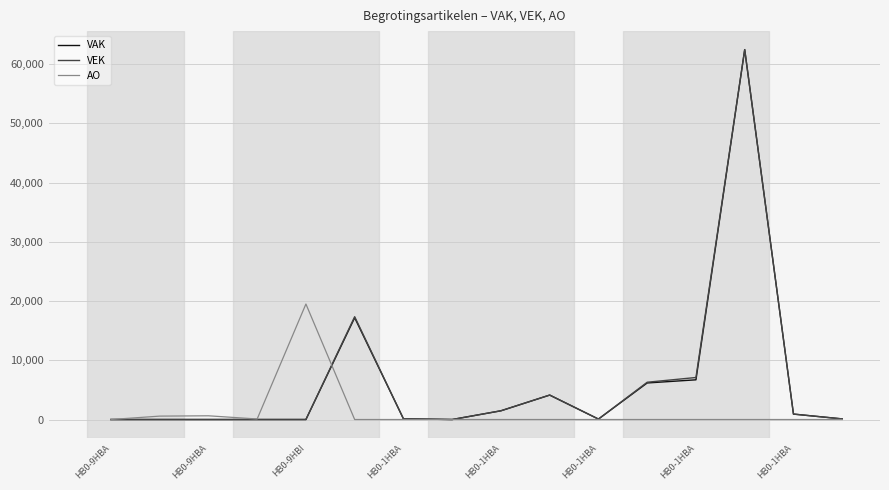

What is the highest value of the AO series?

19500